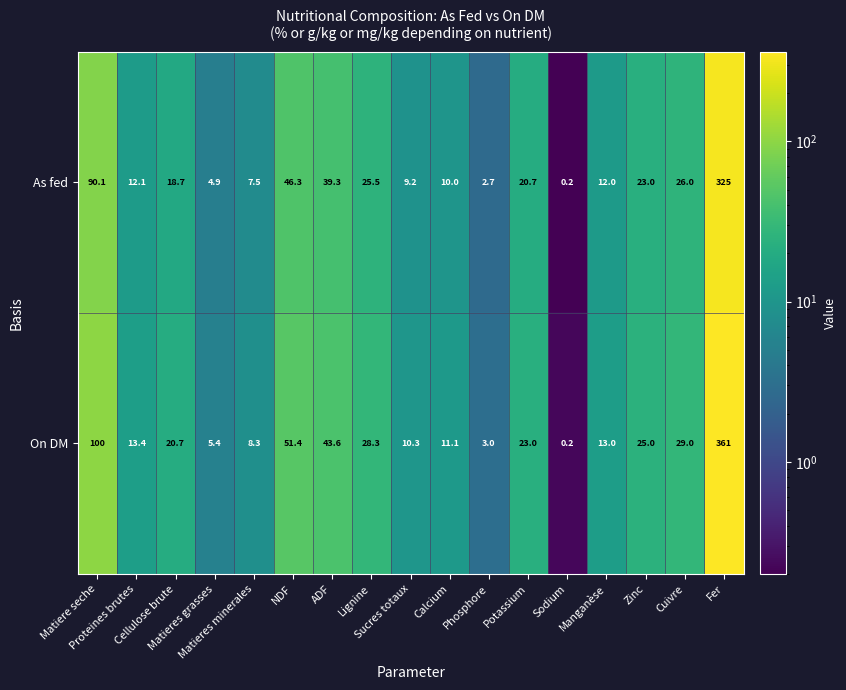

What is the maximum value shown in the chart?

361.0